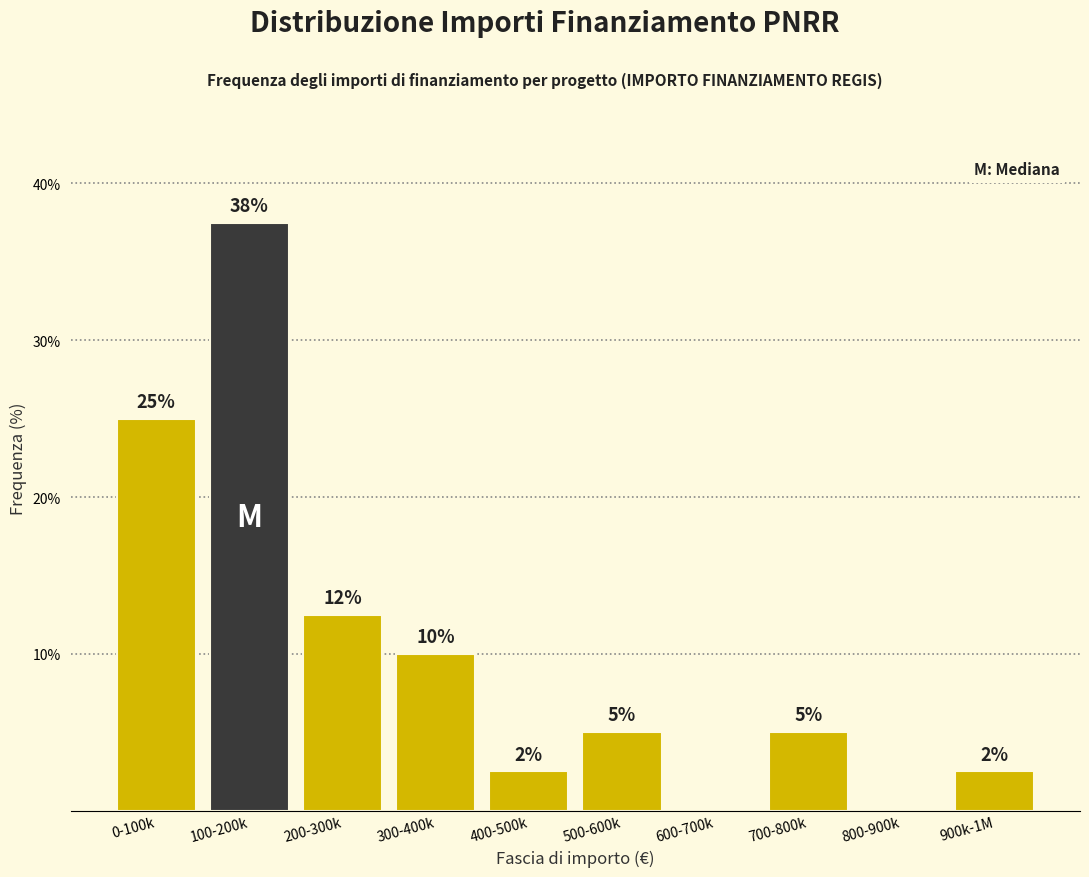

Which label corresponds to the largest value in the chart?

100-200k